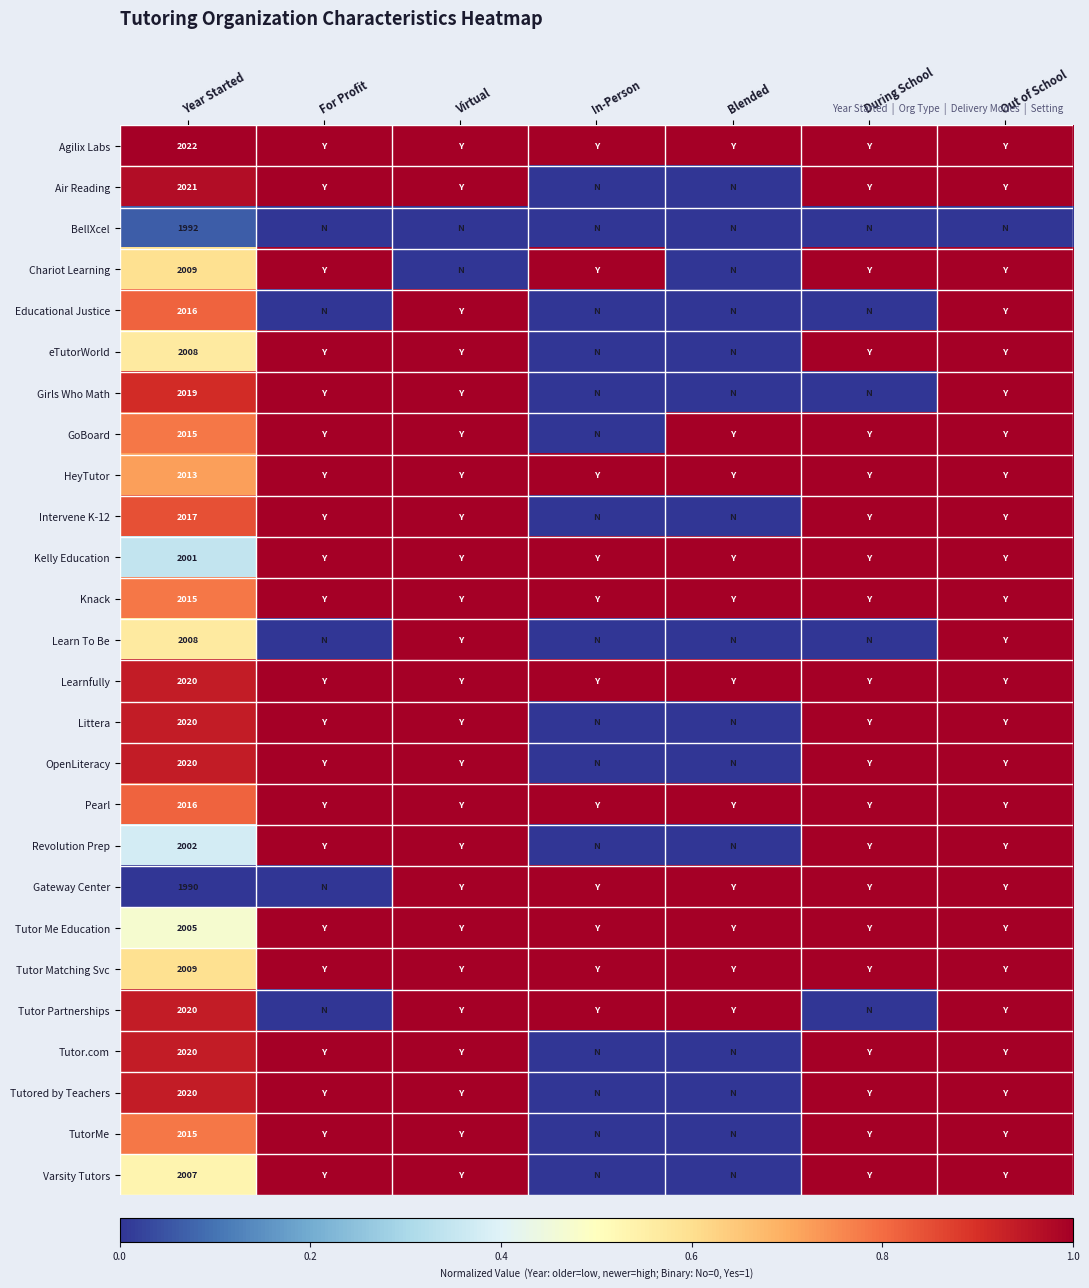

True or false: Tutor.com has a value of 771 at Year Started.

False